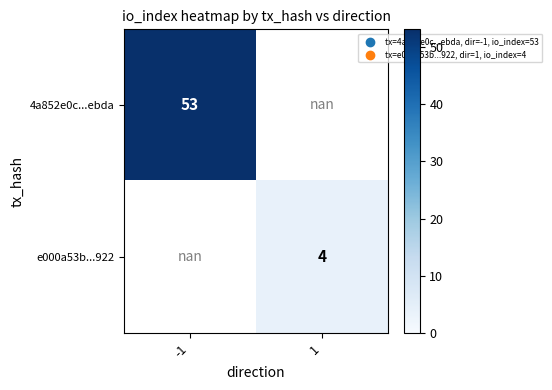

What is the minimum value shown in the chart?

4.0